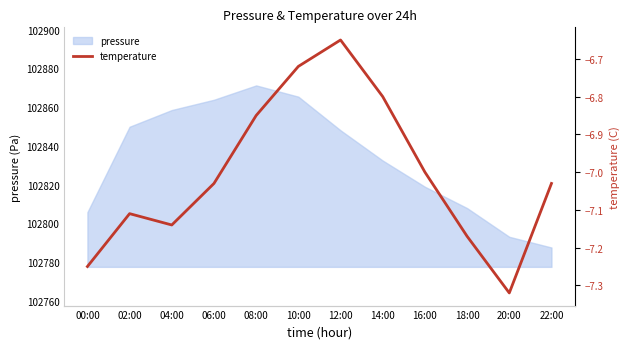

How many lines are shown in the chart?

1